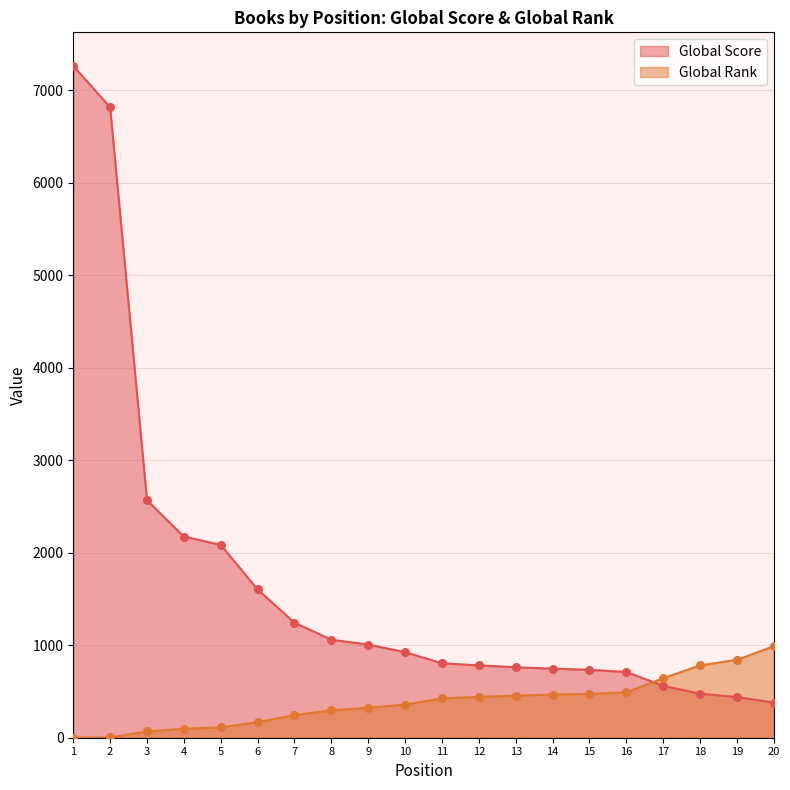

What are all the series names shown in the legend?

Global Score, Global Rank